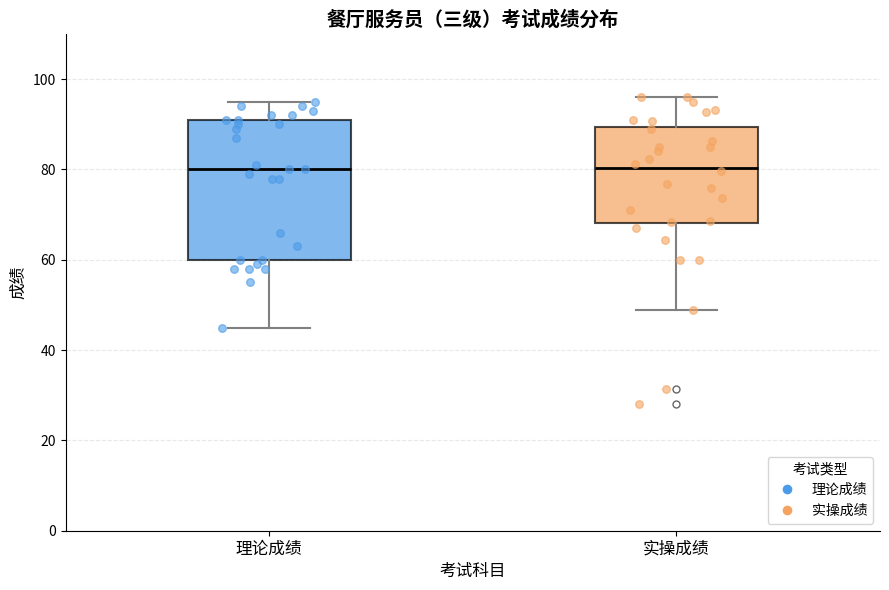

Comparing the boxes themselves (not the whiskers), which one is the tallest?

理论成绩